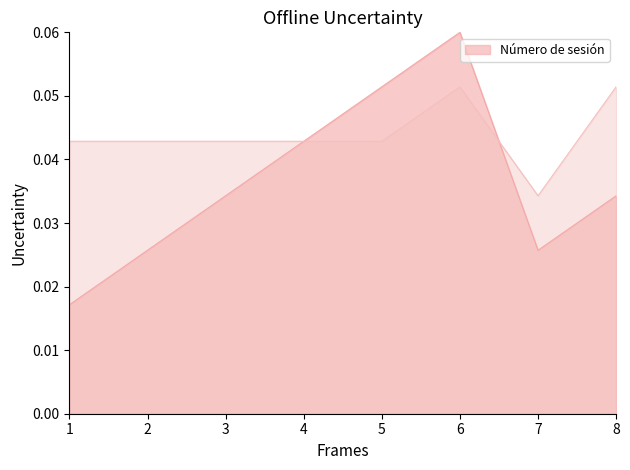

What is the sum of all offline uncertainty values?

0.3